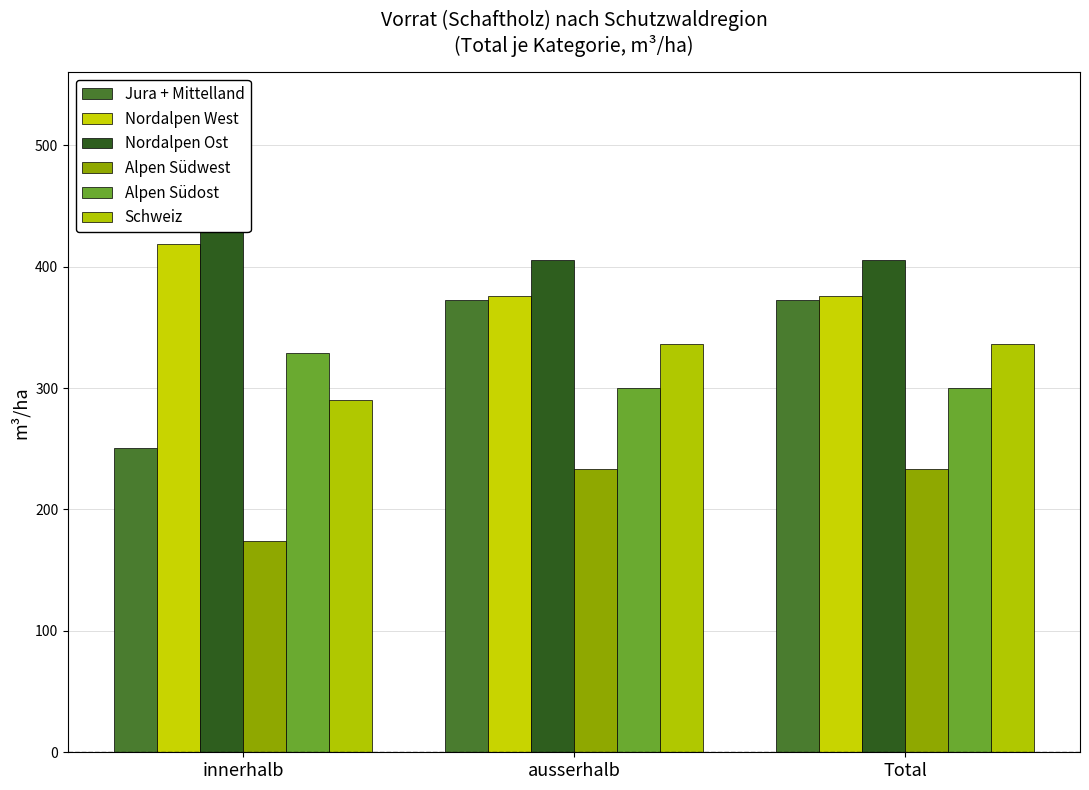

Are the bars horizontal?

No